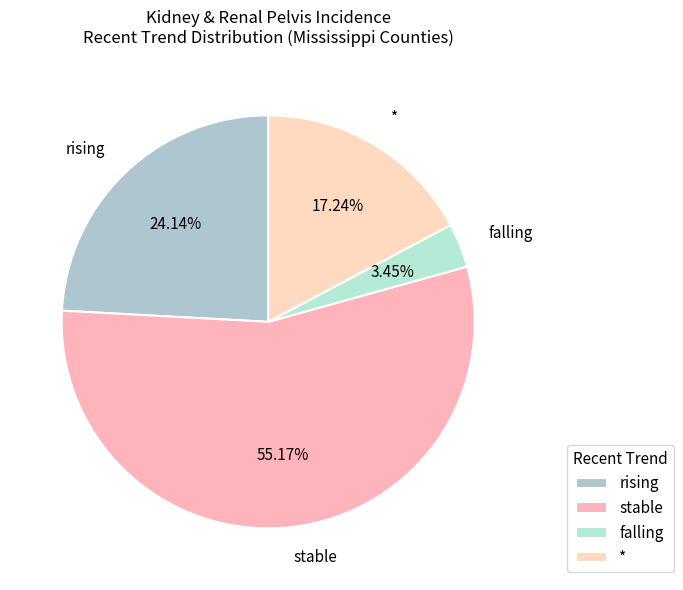

Which slice is the largest?

stable